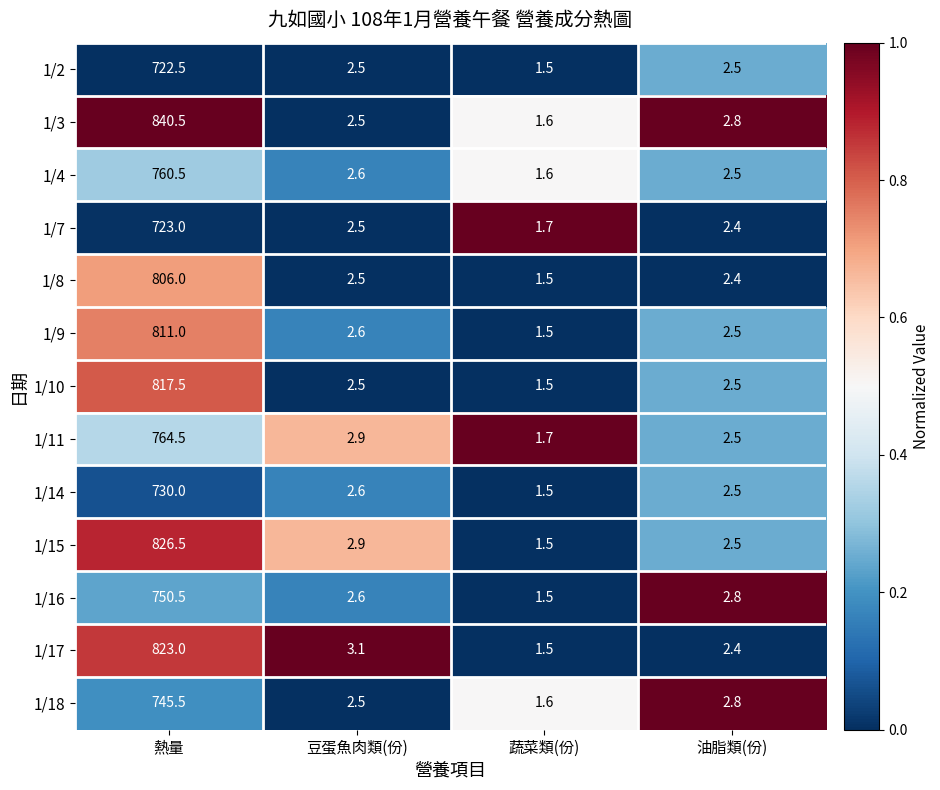

What is the difference between the maximum and minimum values in the 1/3 series?

838.9